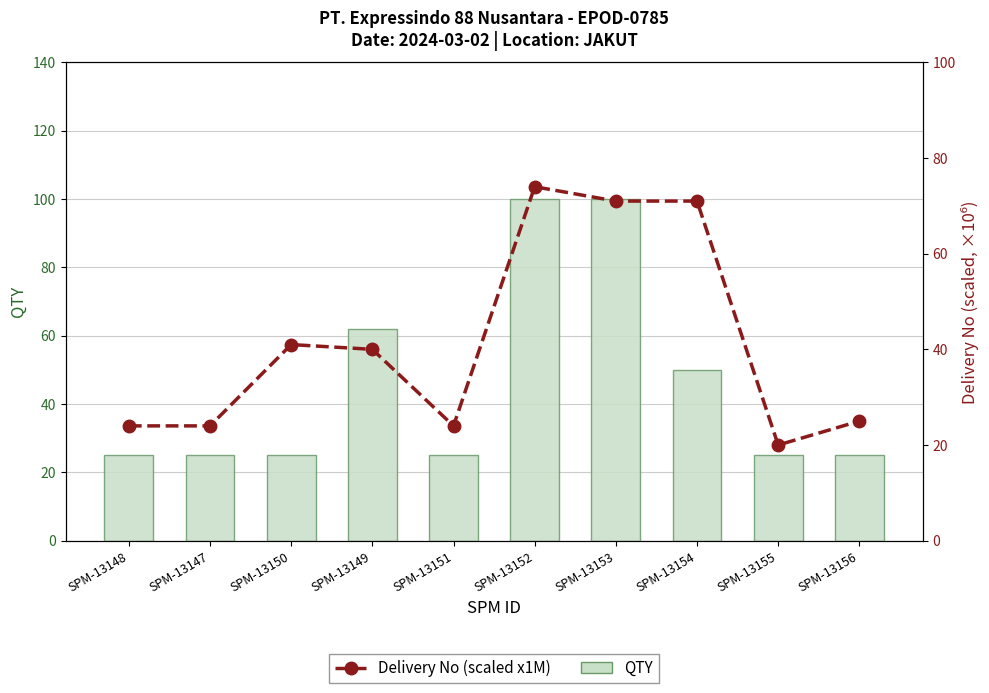

Where does the Delivery No (scaled x1M) series first go above 40?

SPM-13150